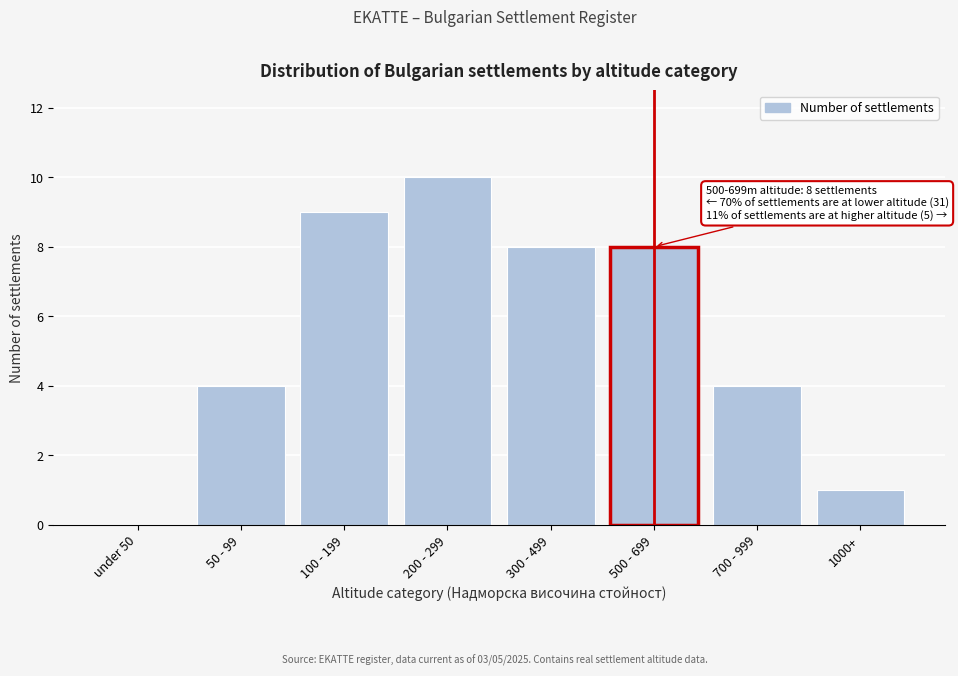

Reading right to left, transcribe all the data shown in this chart.

1000+=1	700 - 999=4	500 - 699=8	300 - 499=8	200 - 299=10	100 - 199=9	50 - 99=4	under 50=0